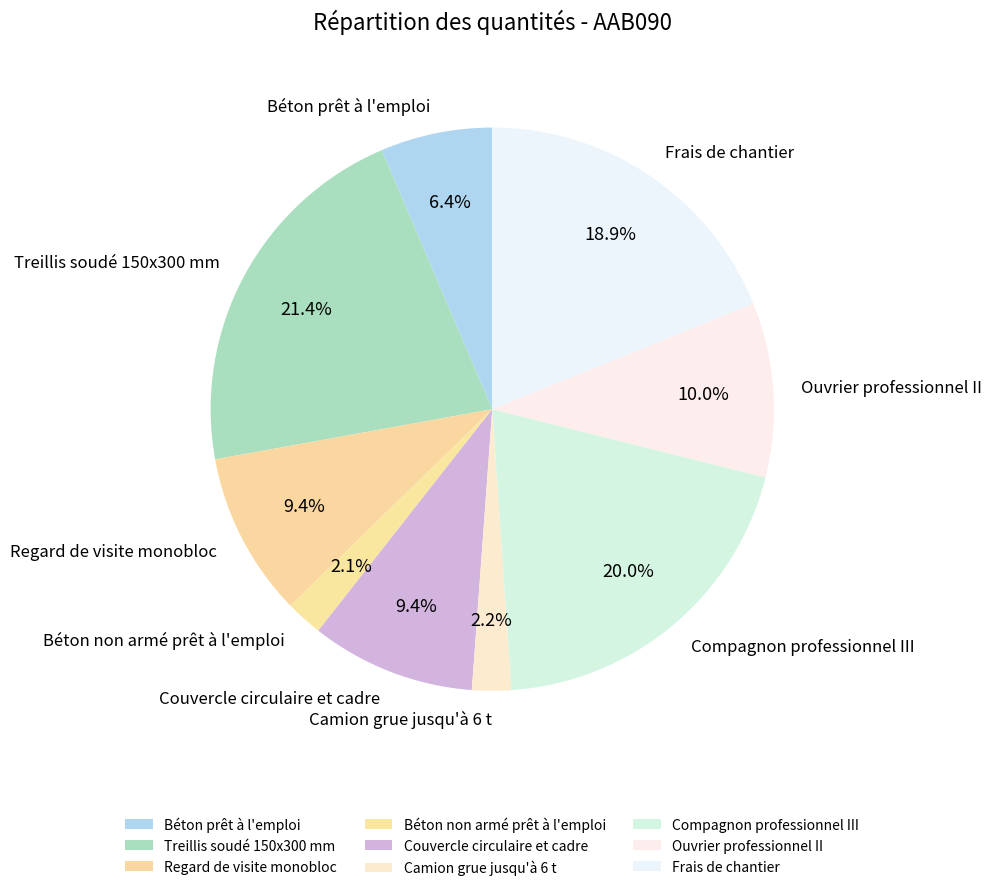

What is the largest slice in the pie chart?

Treillis soudé 150x300 mm